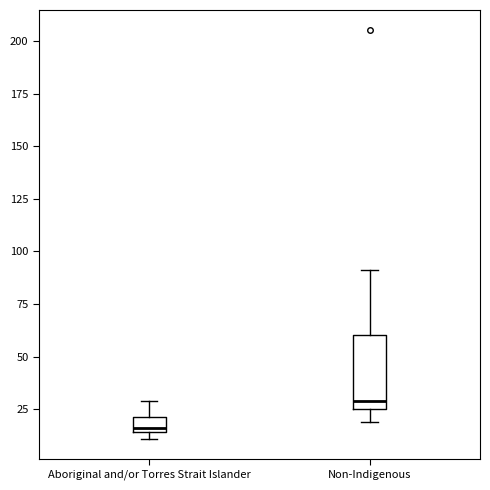

Which box is the tallest, from its lower edge to its upper edge?

Non-Indigenous